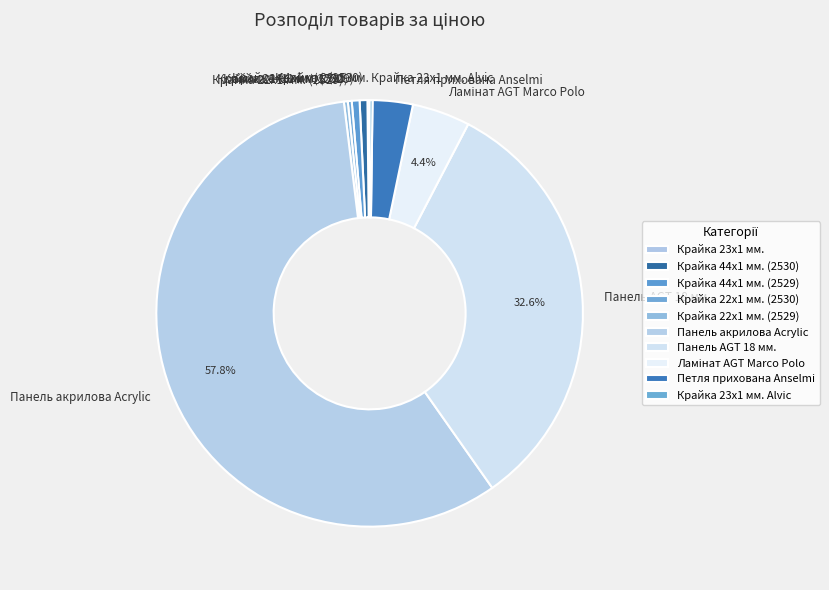

Combined, do Крайка 22x1 мм. (2529) and Крайка 22x1 мм. (2530) account for over 50%?

No